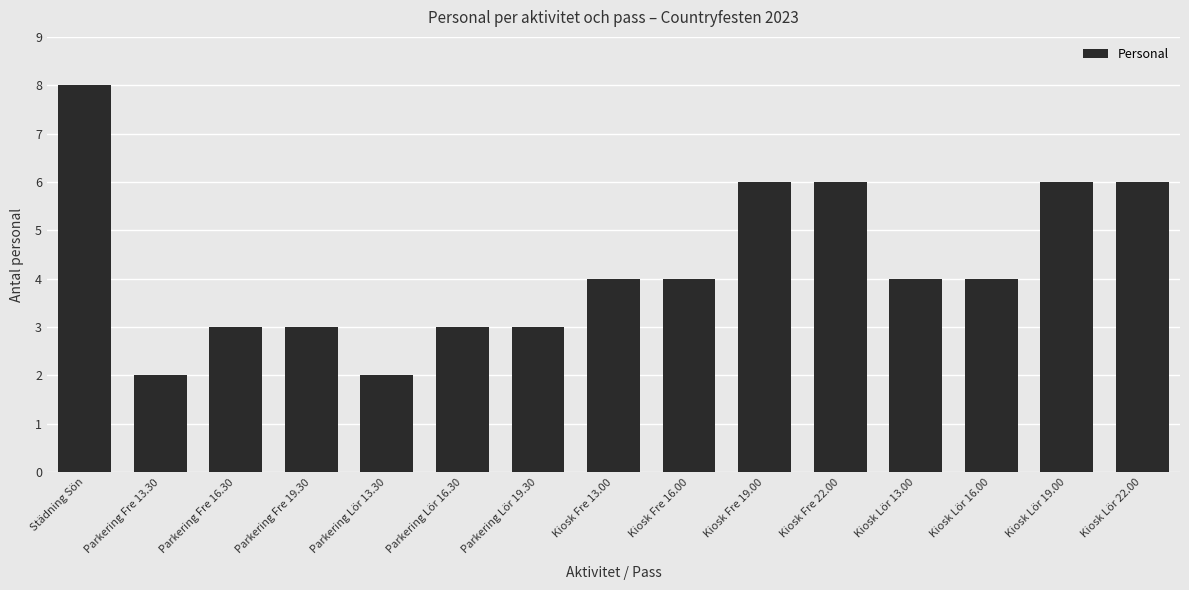

What is the ratio of the value at Kiosk Fre 16.00 to the value at Kiosk Lör 13.00?

1.0